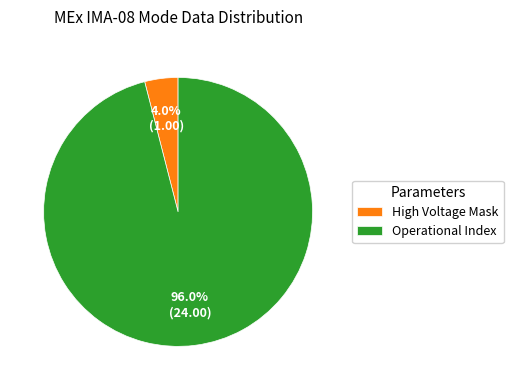

Count the number of slices in the pie.

2